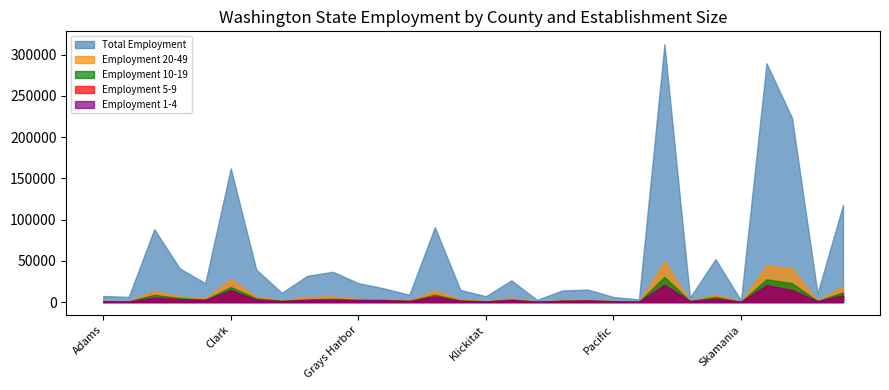

True or false: Employment 10-19 has a value of 3732 at Benton.

False